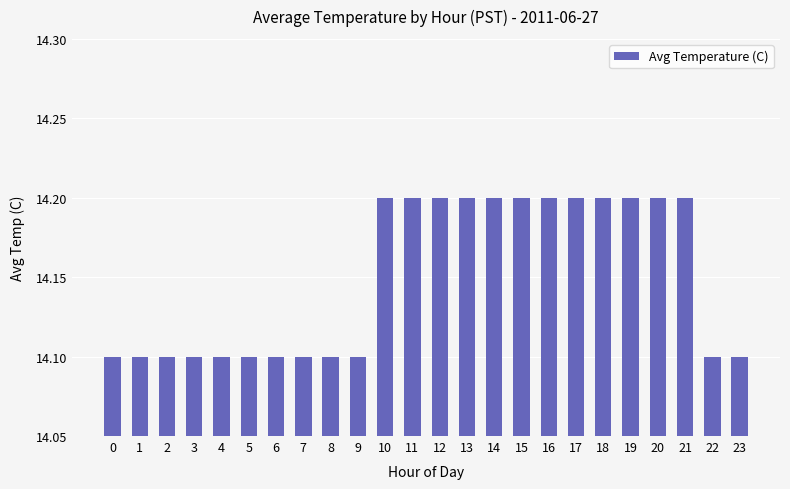

What is the smallest value displayed?

14.1